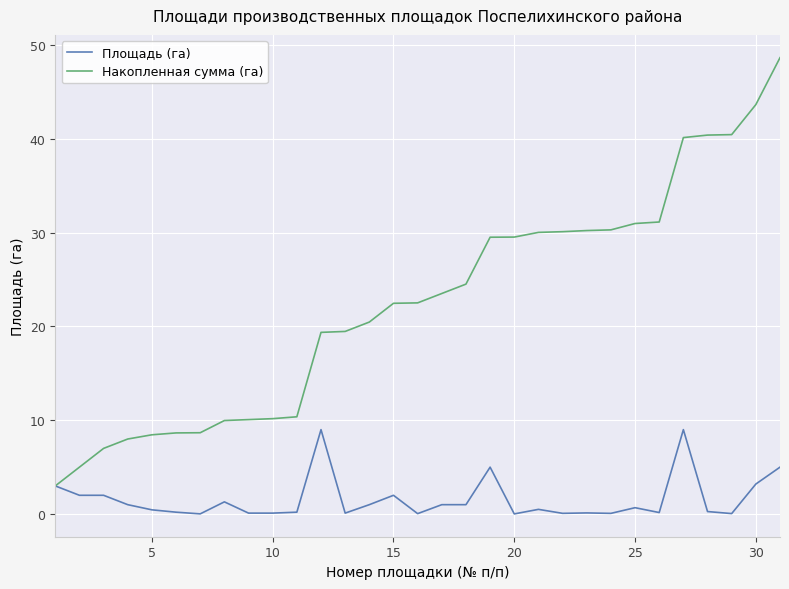

Rank the series by their average value, from highest to lowest.

Накопленная сумма (га), Площадь (га)